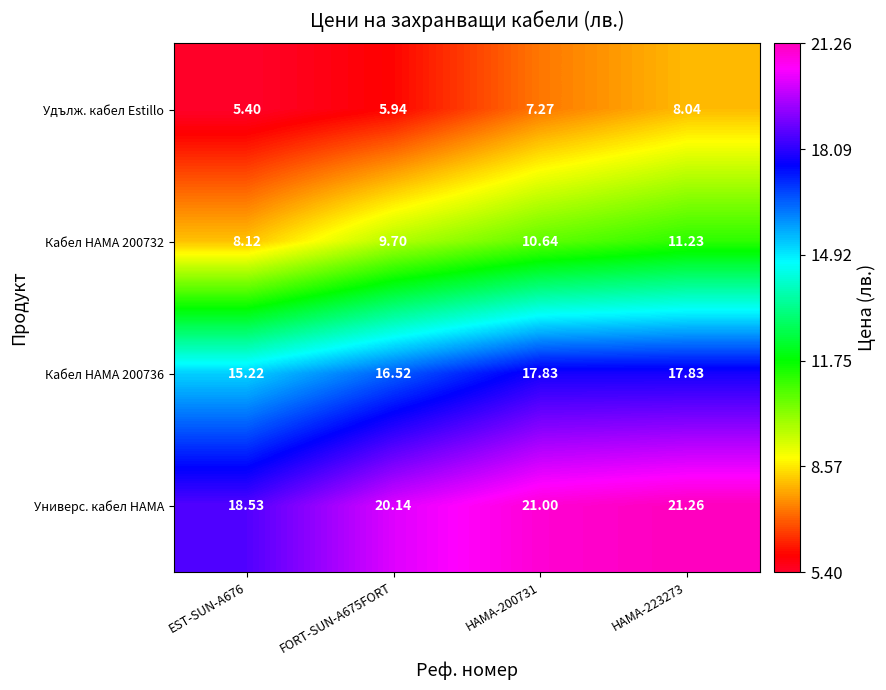

How many values in the Удълж. кабел Estillo series are below 7?

2